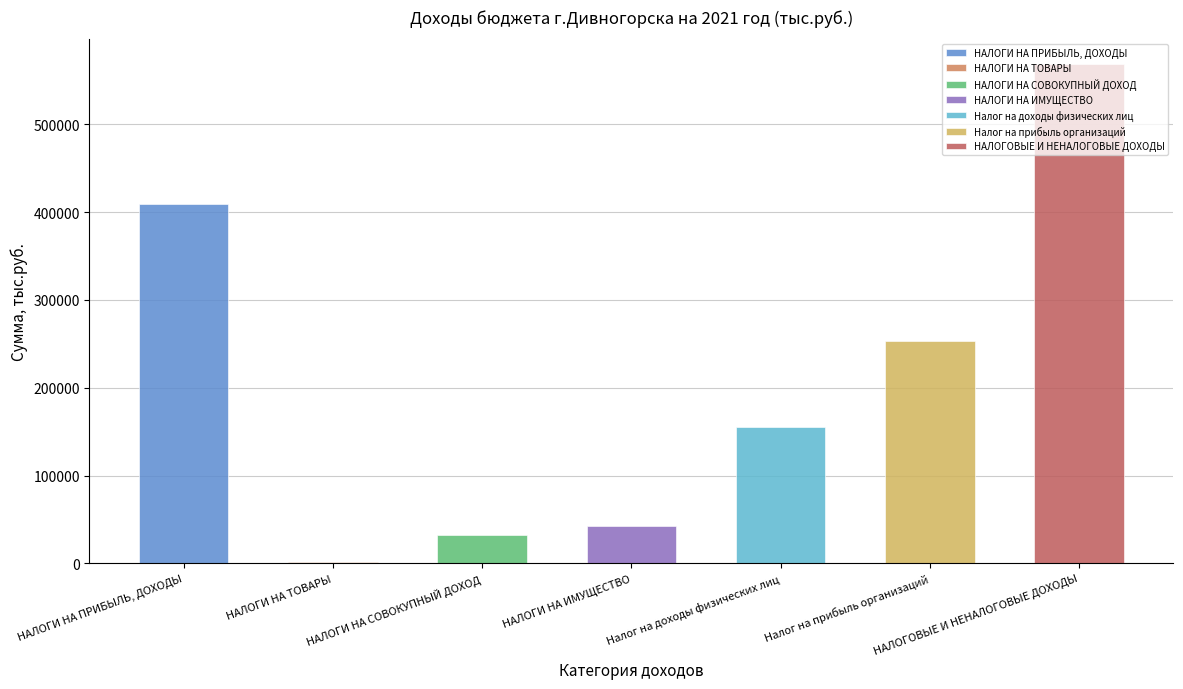

What position from the left is НАЛОГИ НА ТОВАРЫ?

2